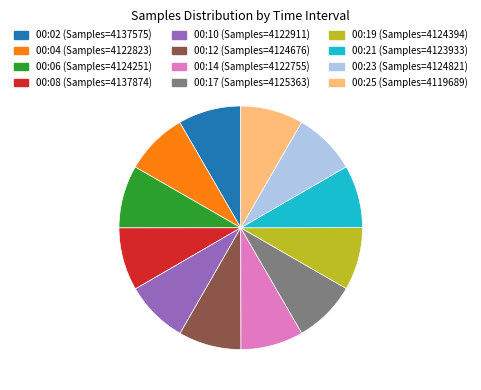

The 00:02 (Samples=4137575) slice represents 8% of the pie. True or false?

True